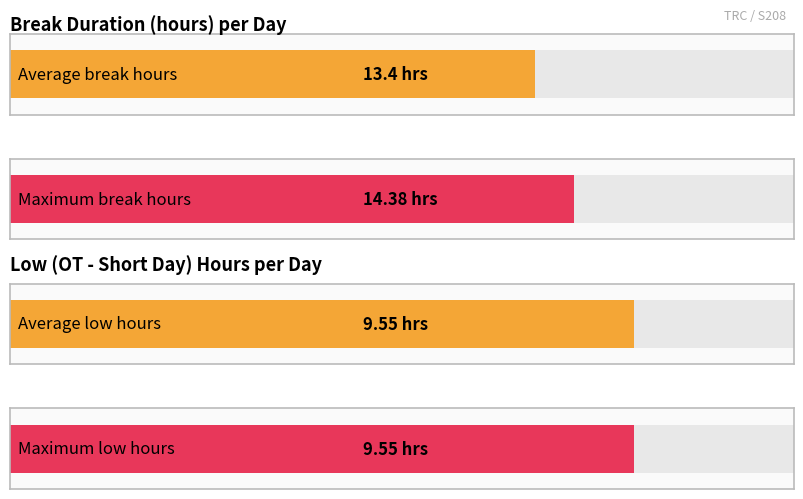

What is the maximum value shown in the chart?

14.4